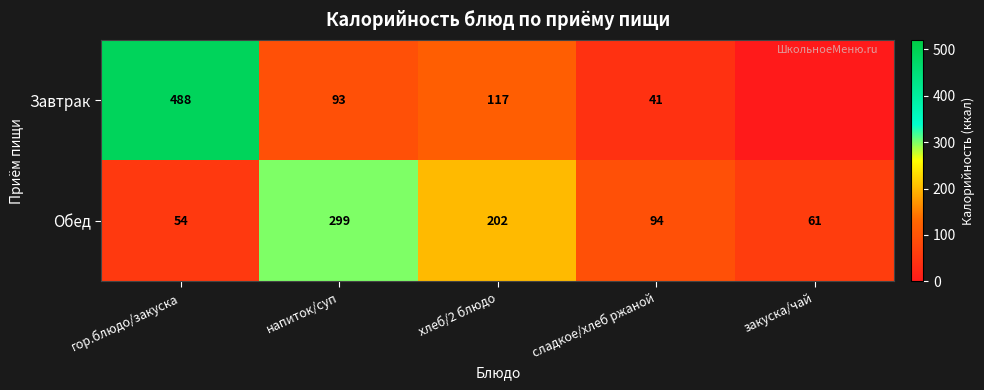

Which series changed the most between гор.блюдо/закуска and напиток/суп?

Завтрак